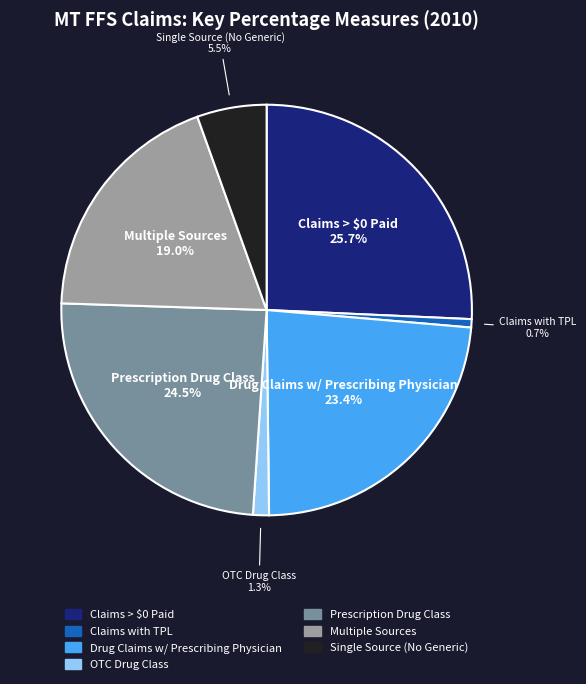

Is there a majority slice in this chart?

No